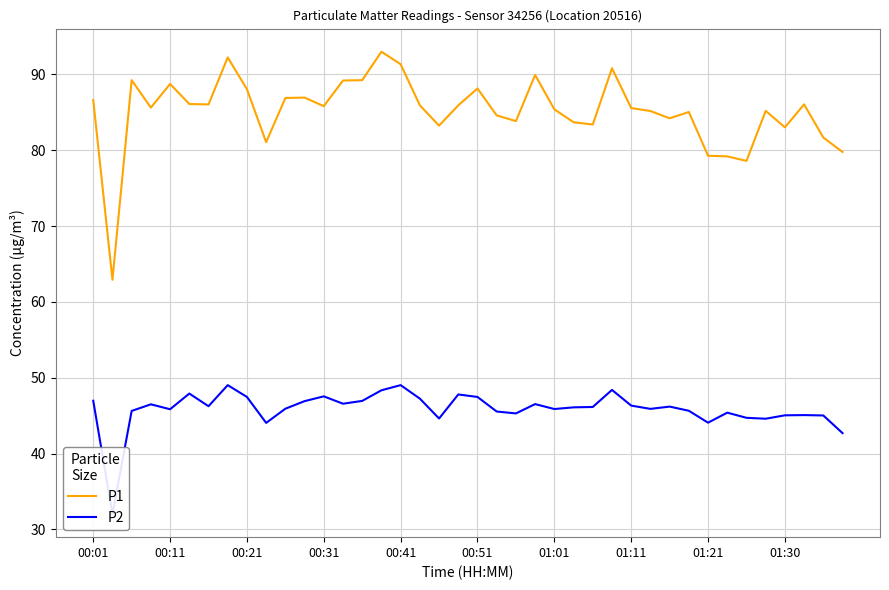

How many data points does each series have?

40